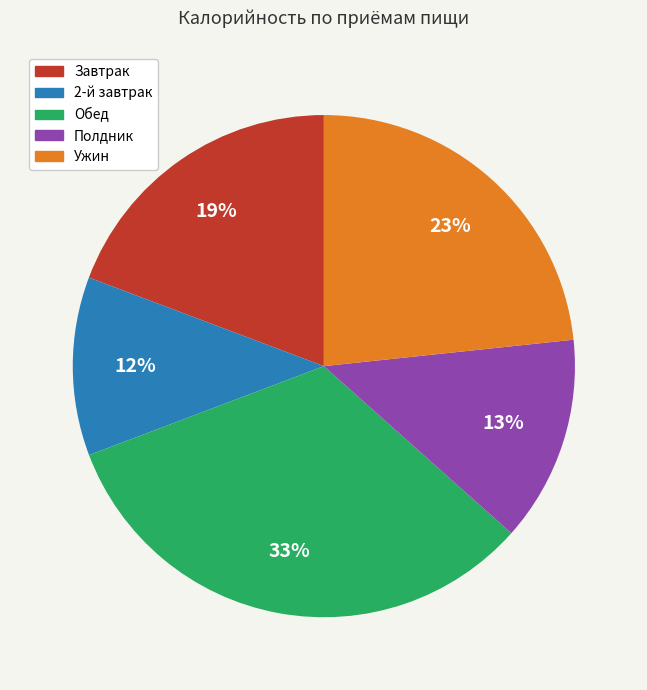

Is there a majority slice in this chart?

No